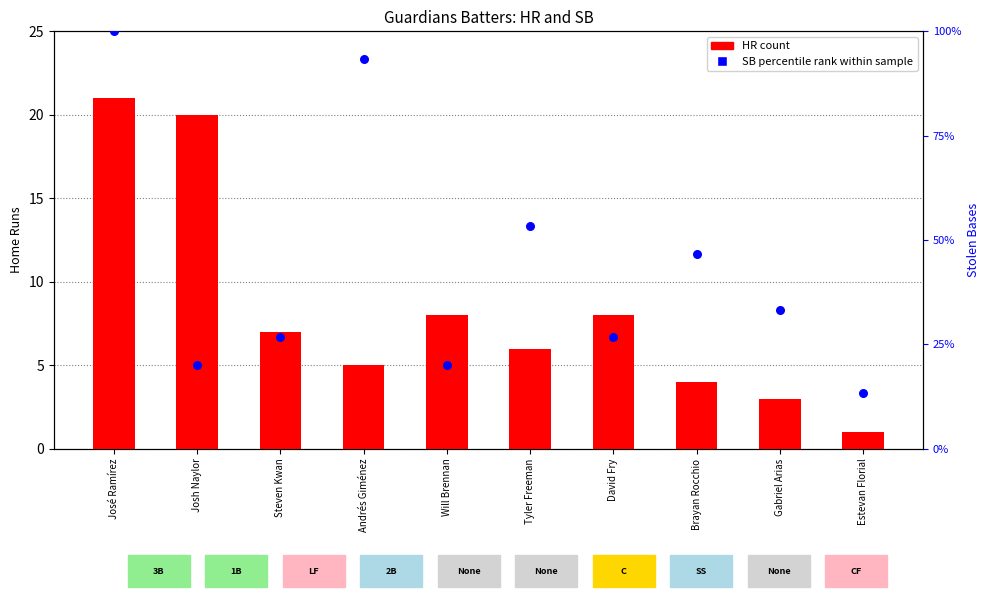

Which series reaches the minimum Y coordinate?

HR count